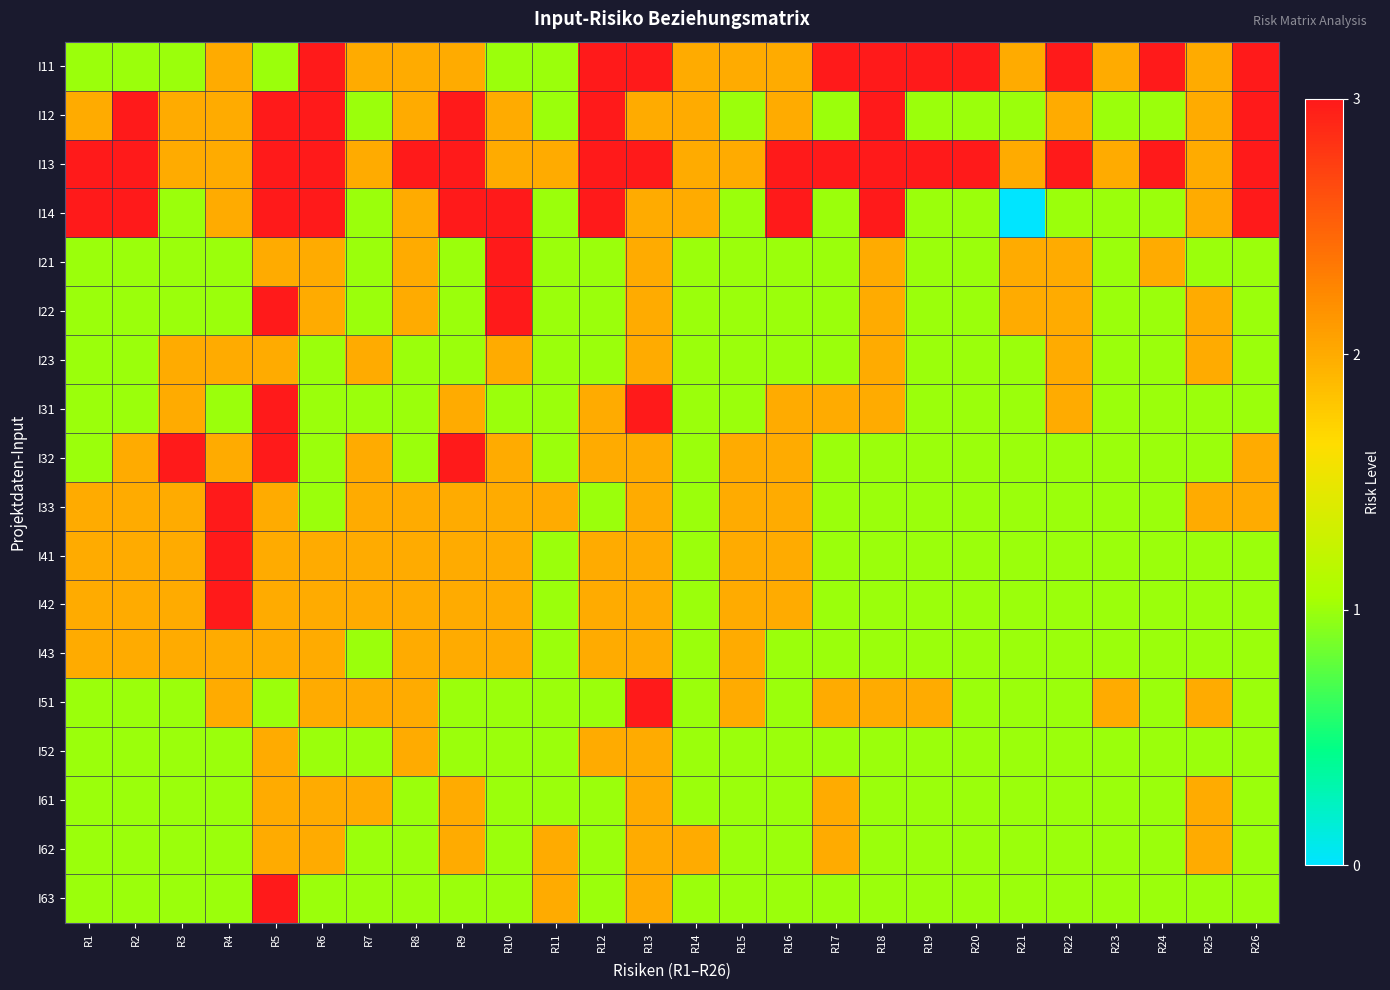

At how many categories does at least one series exceed 2?

19